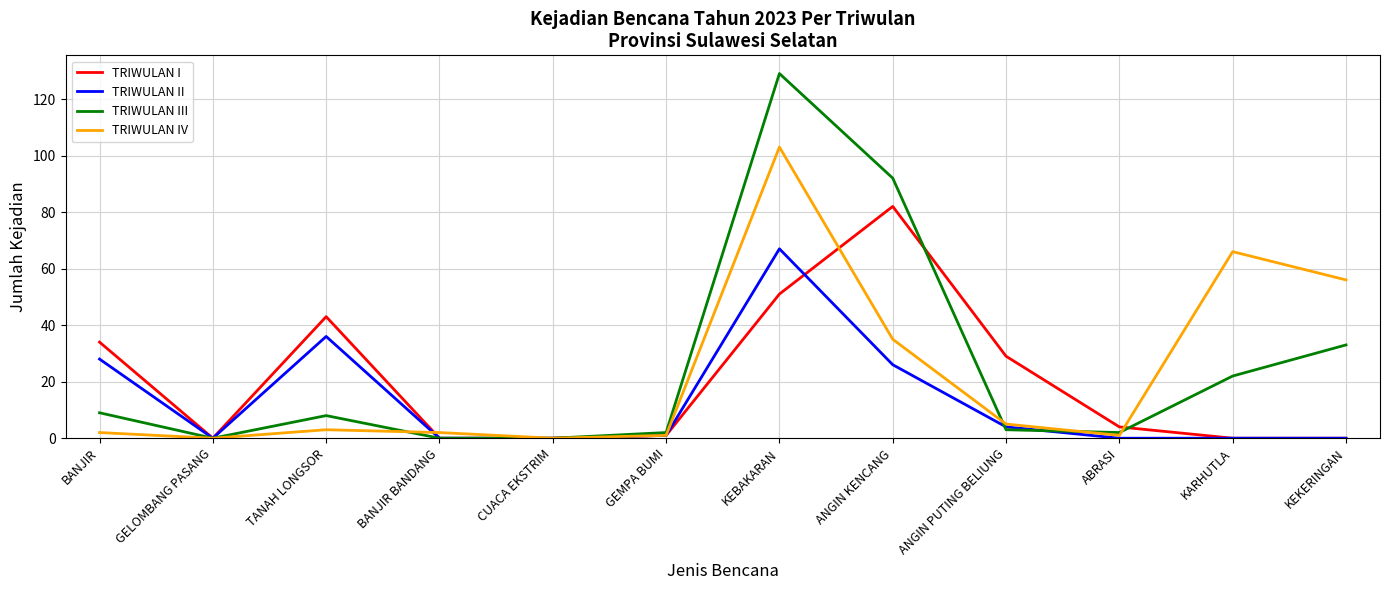

What is the spread (max minus min) of values at ANGIN PUTING BELIUNG?

26